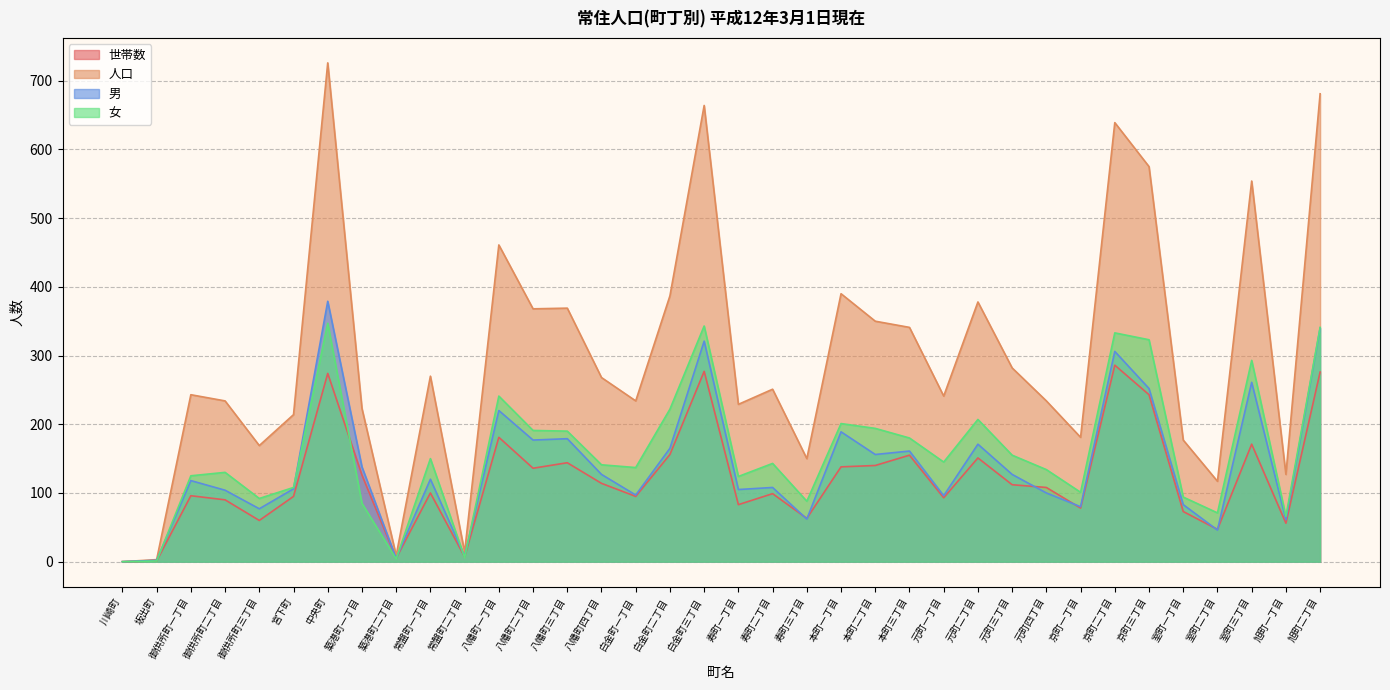

Where does the 人口 series first go above 251?

中央町